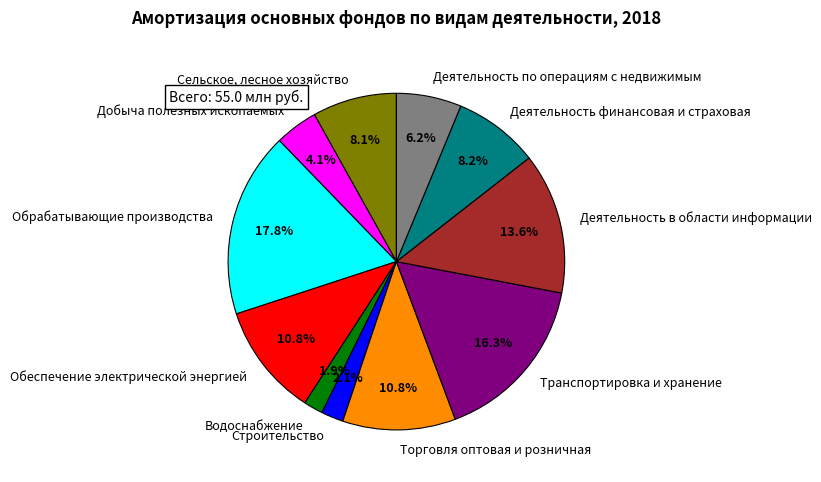

Count the number of slices in the pie.

11